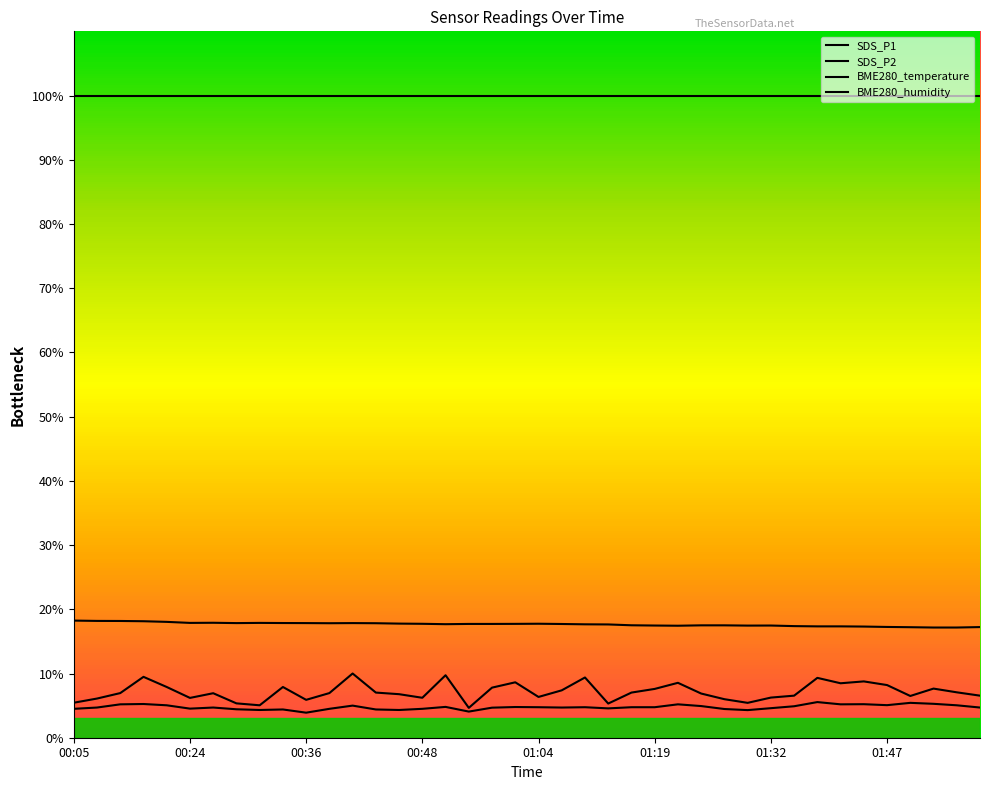

How many lines are shown in the chart?

4